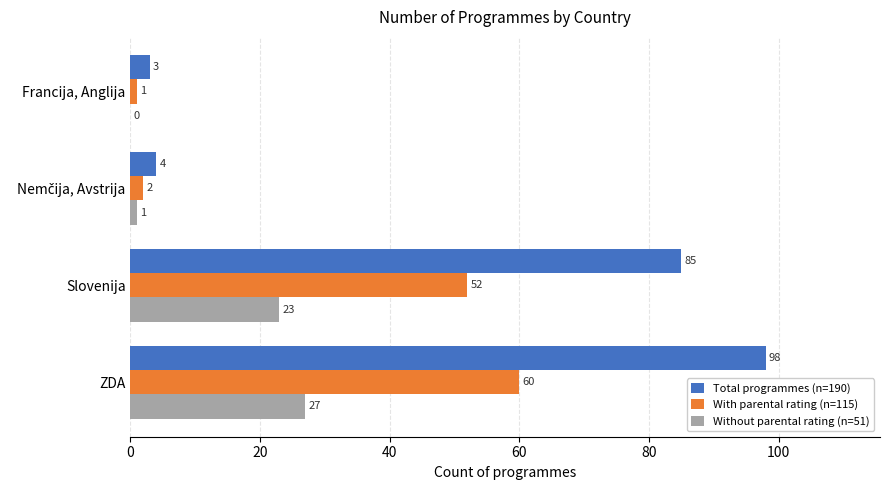

At which category does the chart reach its peak across all series?

ZDA